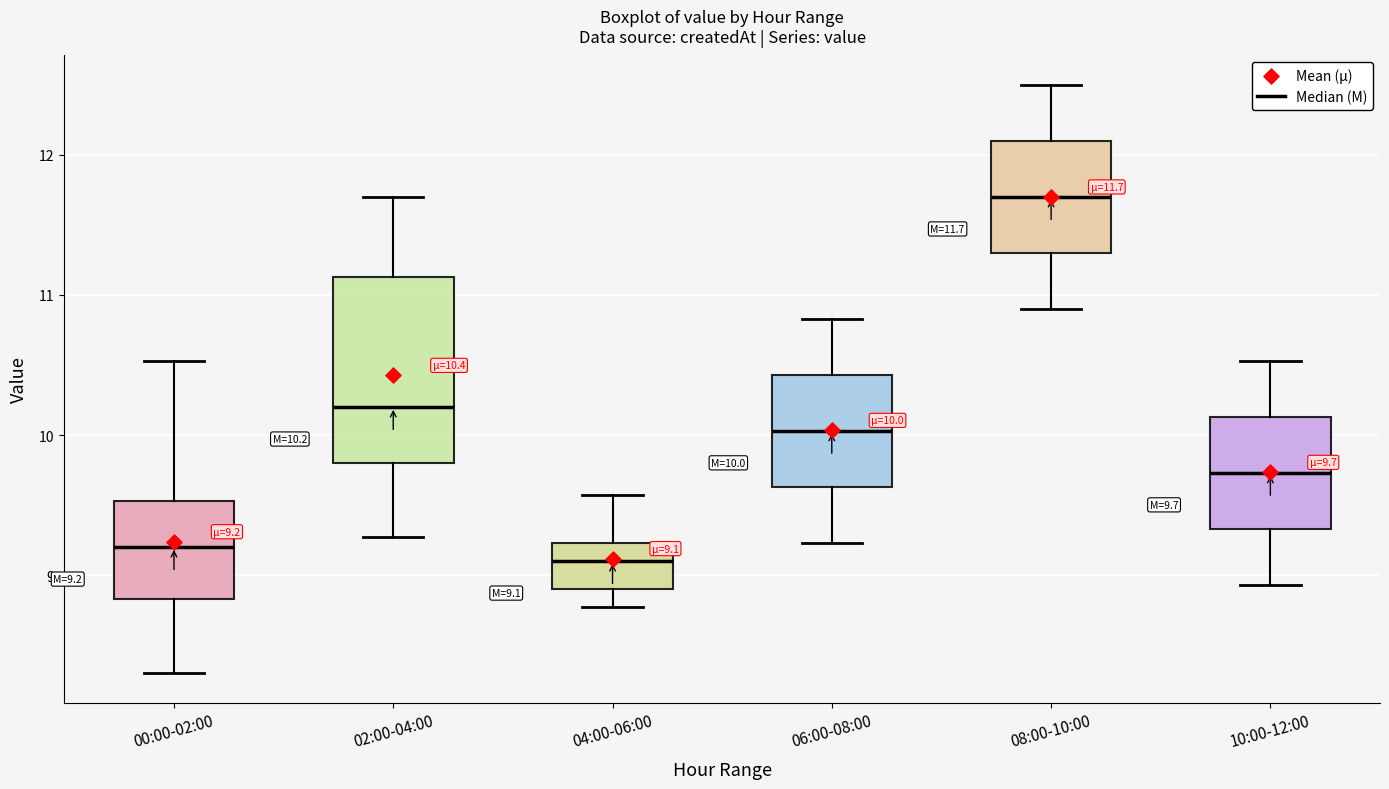

Comparing the boxes themselves (not the whiskers), which one is the tallest?

02:00-04:00